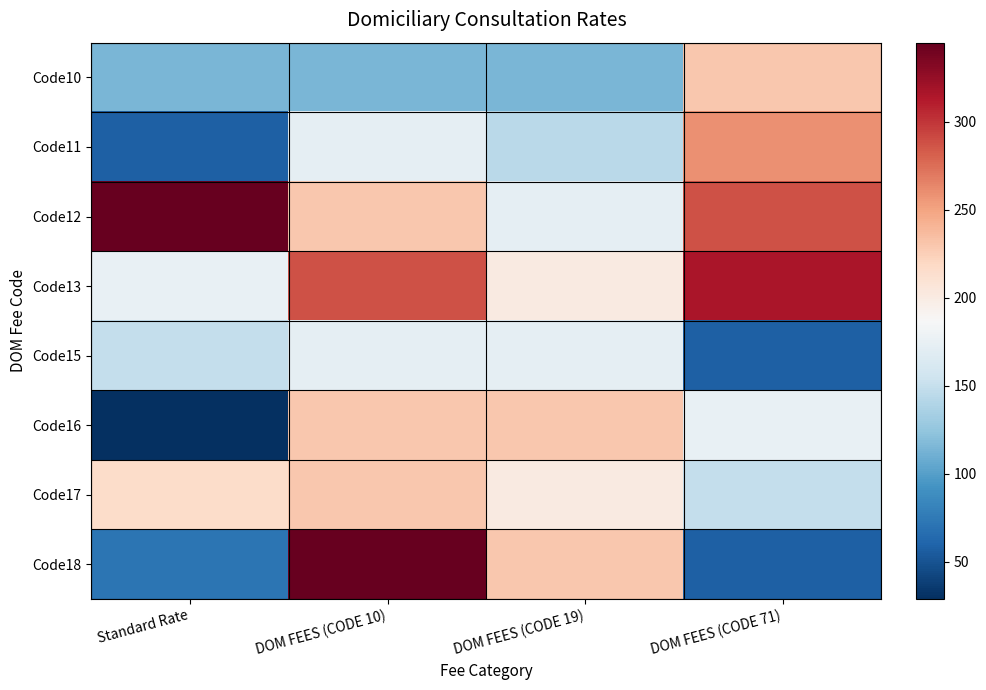

Reading left to right, transcribe all the data shown in this chart.

Code10: Standard Rate=115.0	DOM FEES (CODE 10)=115.0	DOM FEES (CODE 19)=115.0	DOM FEES (CODE 71)=229.9
Code11: Standard Rate=57.5	DOM FEES (CODE 10)=172.4	DOM FEES (CODE 19)=143.8	DOM FEES (CODE 71)=258.7
Code12: Standard Rate=344.9	DOM FEES (CODE 10)=229.9	DOM FEES (CODE 19)=172.6	DOM FEES (CODE 71)=287.5
Code13: Standard Rate=175.3	DOM FEES (CODE 10)=287.4	DOM FEES (CODE 19)=201.4	DOM FEES (CODE 71)=316.3
Code15: Standard Rate=149.8	DOM FEES (CODE 10)=172.4	DOM FEES (CODE 19)=172.4	DOM FEES (CODE 71)=57.5
Code16: Standard Rate=28.8	DOM FEES (CODE 10)=229.9	DOM FEES (CODE 19)=229.9	DOM FEES (CODE 71)=175.3
Code17: Standard Rate=215.4	DOM FEES (CODE 10)=229.9	DOM FEES (CODE 19)=201.2	DOM FEES (CODE 71)=149.8
Code18: Standard Rate=71.1	DOM FEES (CODE 10)=344.9	DOM FEES (CODE 19)=230.0	DOM FEES (CODE 71)=57.5